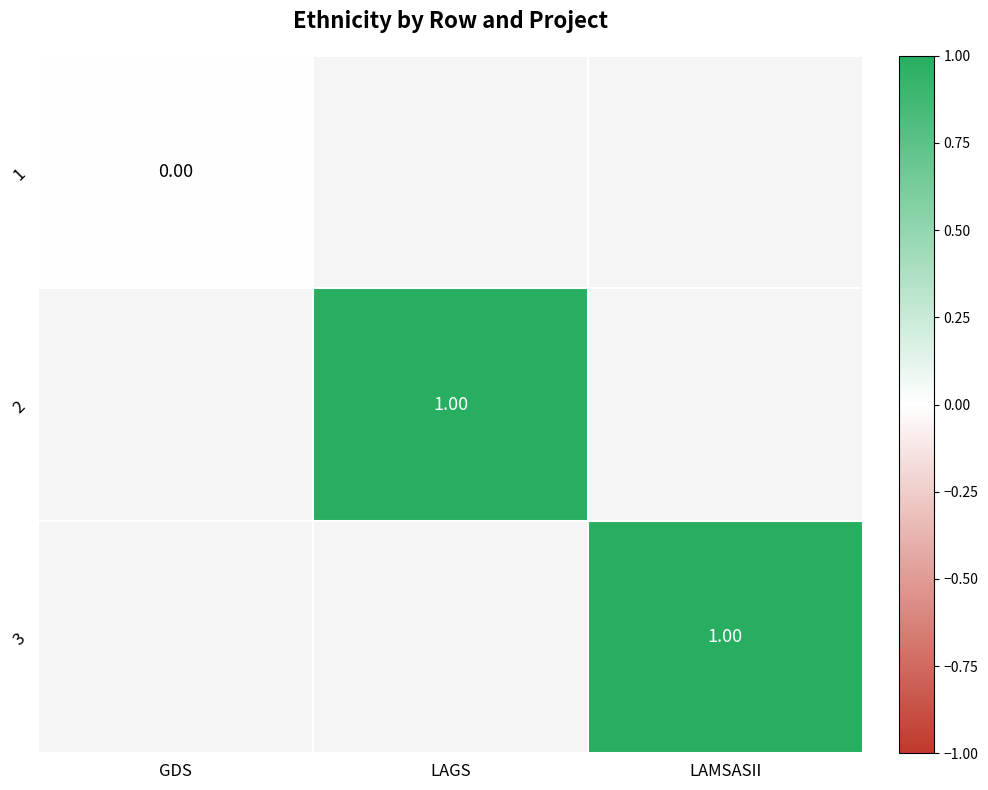

List the series in order of their peak value, lowest first.

1, 2, 3